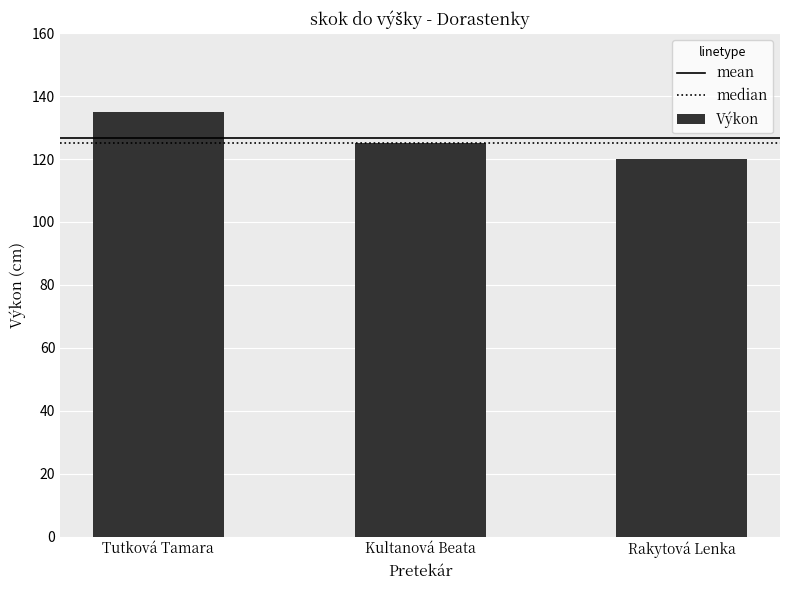

Reading left to right, what are all the values shown in this chart?

Tutková Tamara=135	Kultanová Beata=125	Rakytová Lenka=120